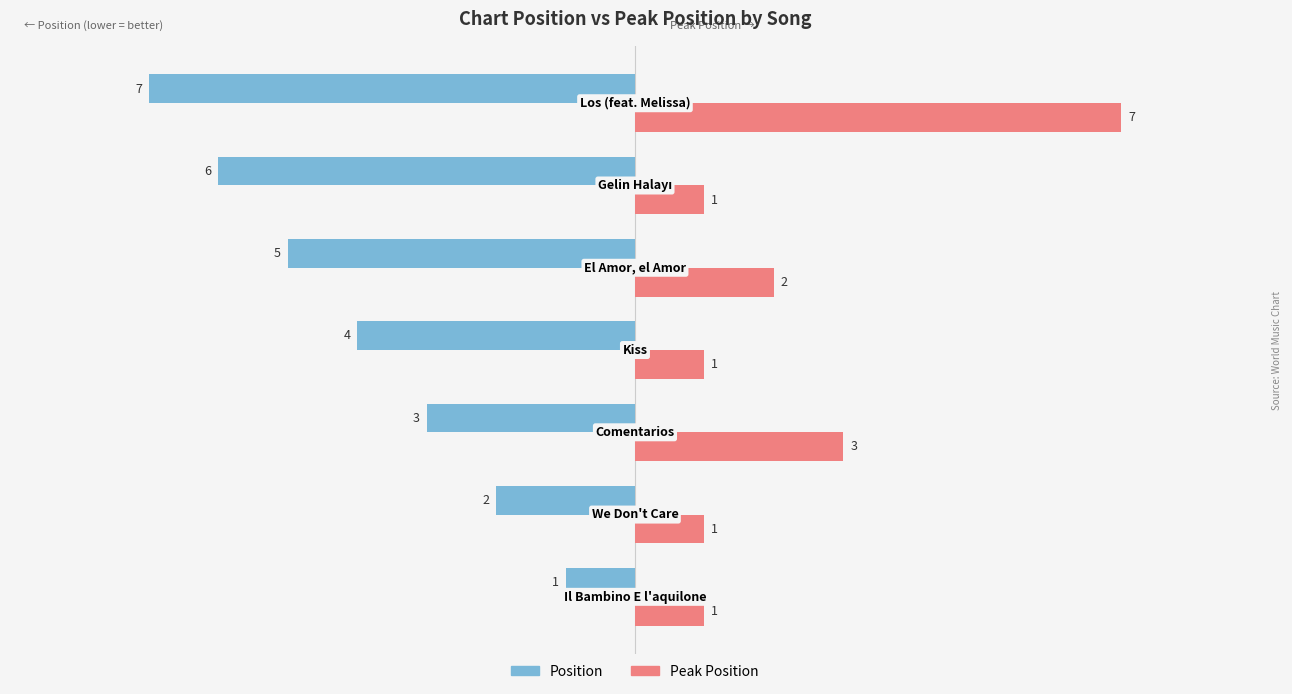

List the series in order of their peak value, lowest first.

Position, Peak Position